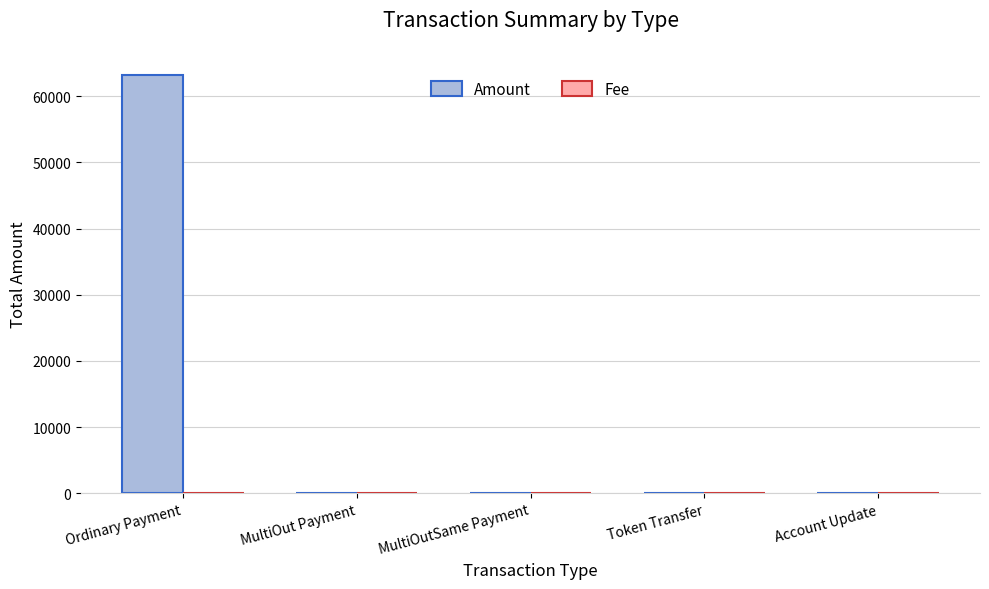

What is the total value across all series at Account Update?

1.0